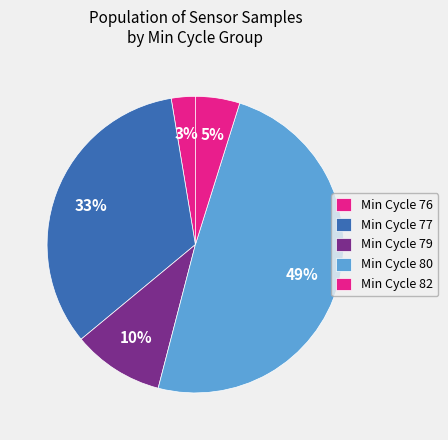

Which slice is the smallest?

82